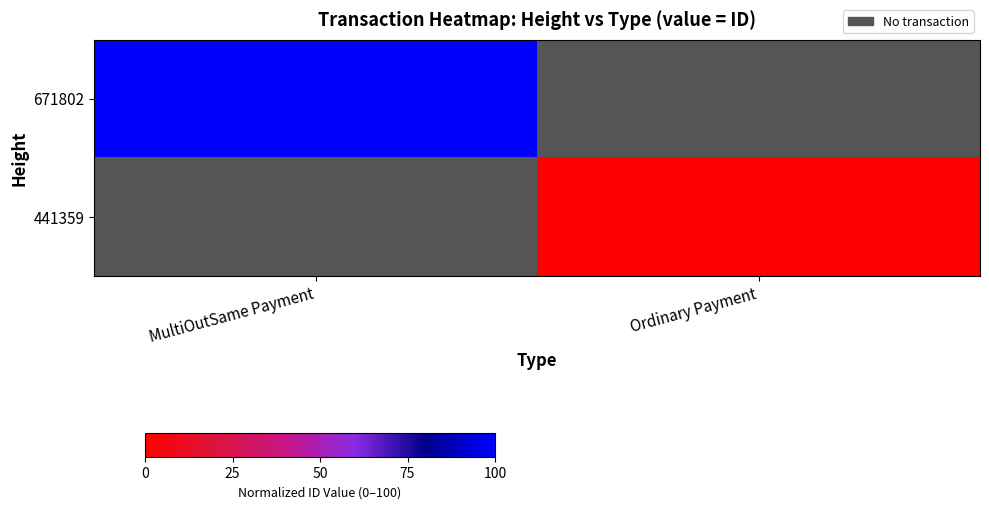

List the series in order of their peak value, highest first.

671802, 441359